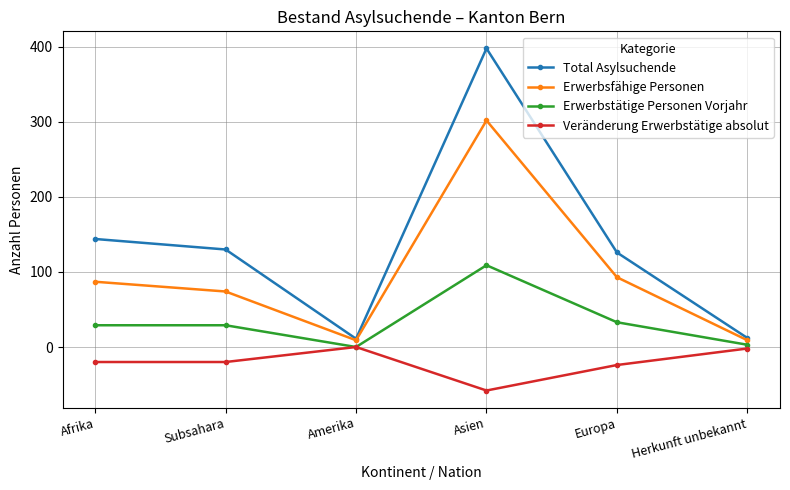

In Erwerbsfähige Personen, how many points are lower than both neighbors (excluding endpoints)?

1